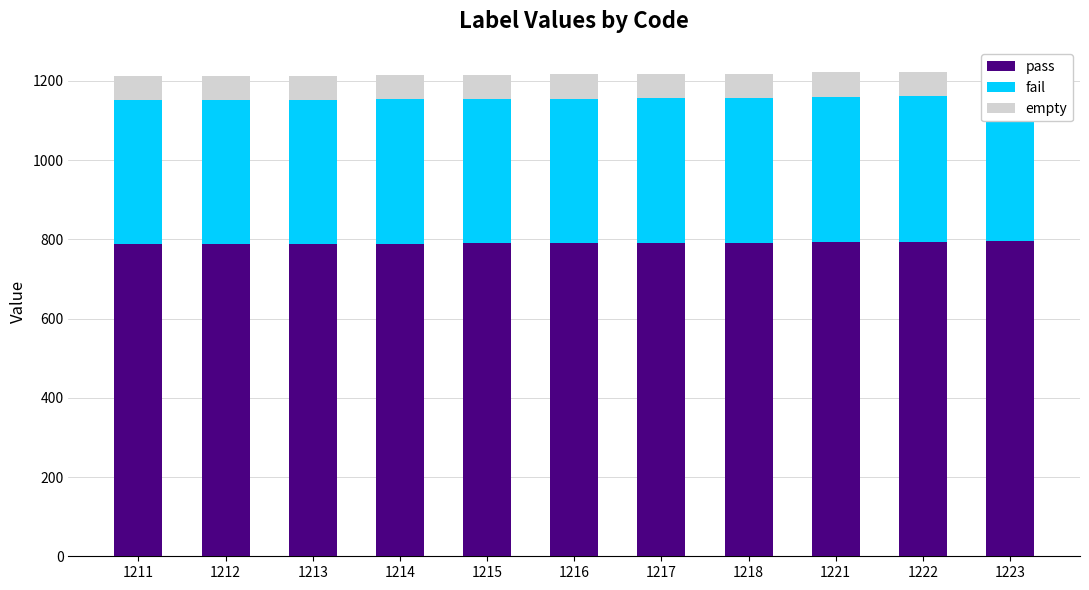

What is the smallest value displayed?

60.5